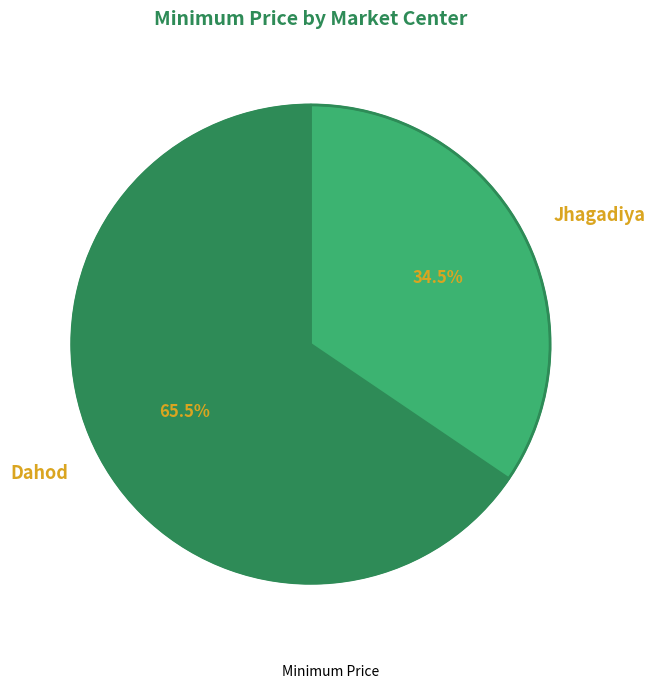

Which slice is the largest?

Dahod